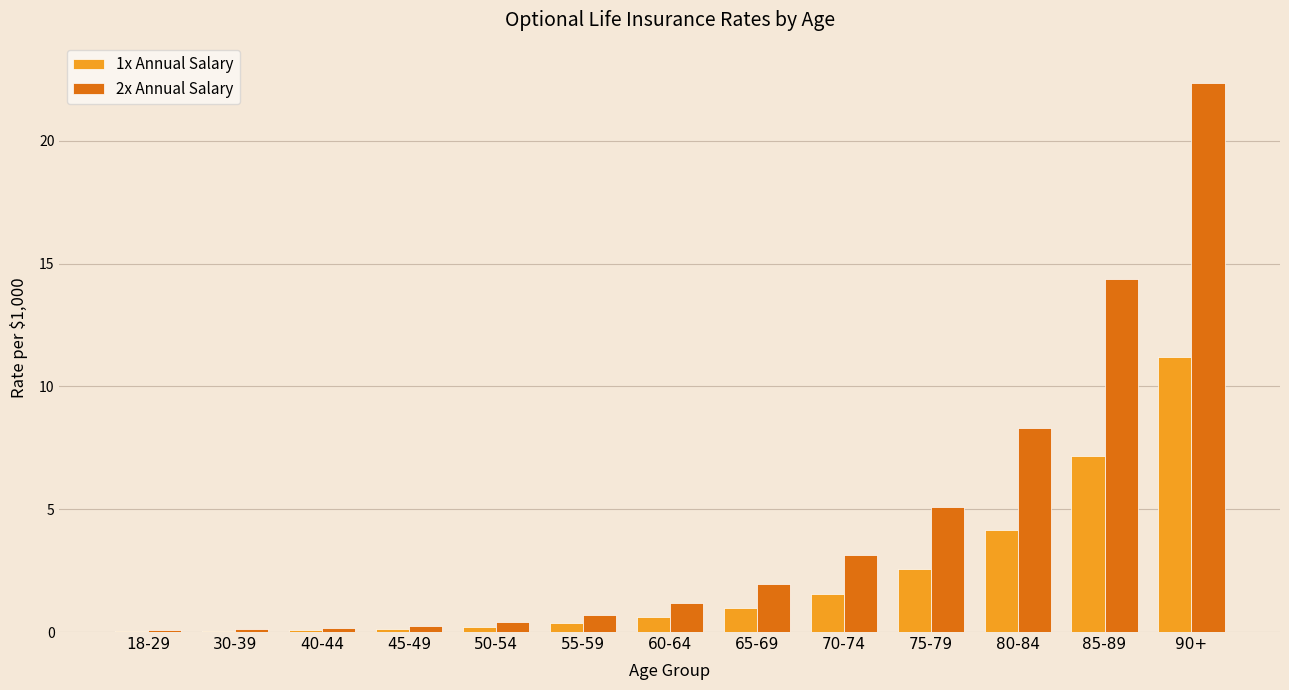

Between 60-64 and 90+, which series saw the biggest shift?

2x Annual Salary